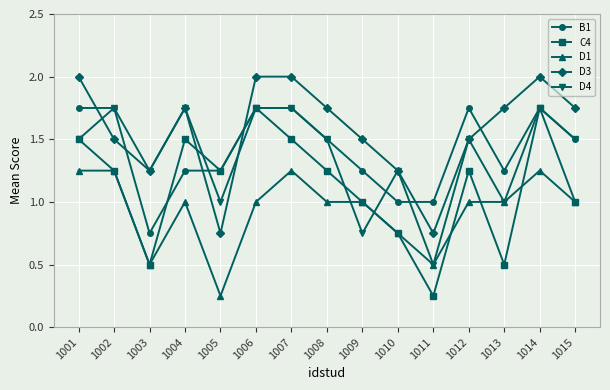

At how many categories does at least one series exceed 0?

15